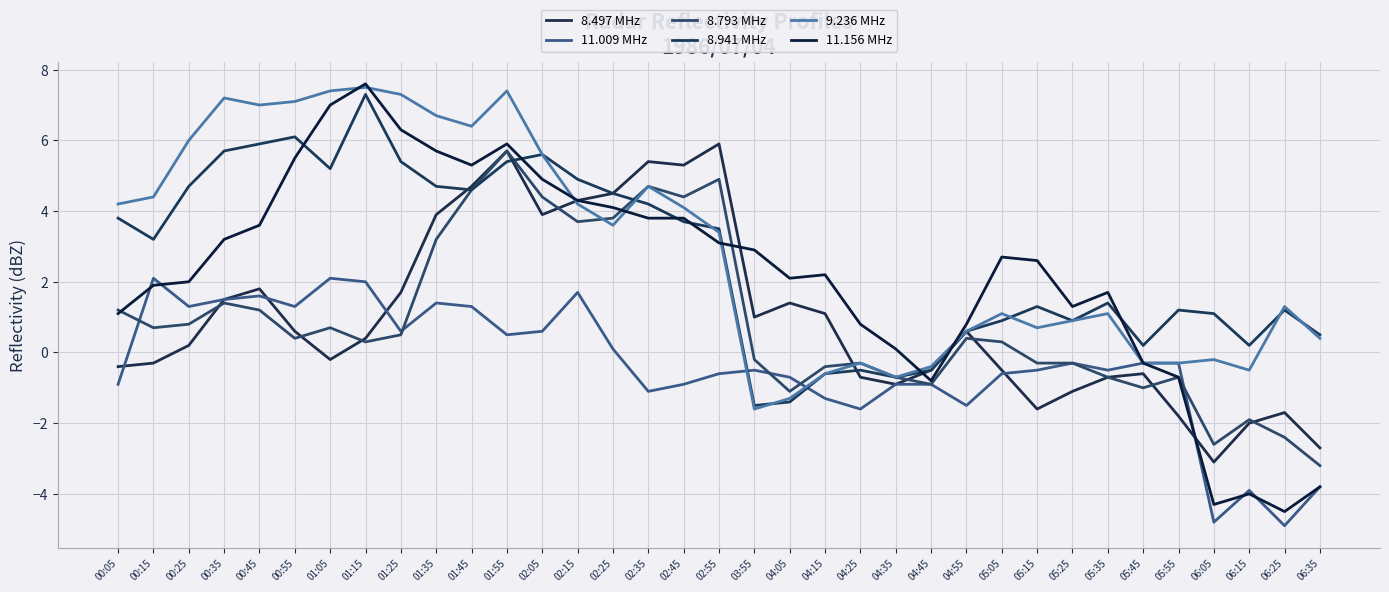

Is this an area chart (filled region under the line)?

No